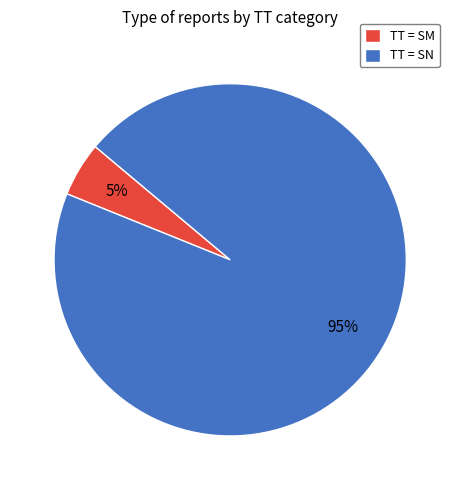

Count the number of slices in the pie.

2